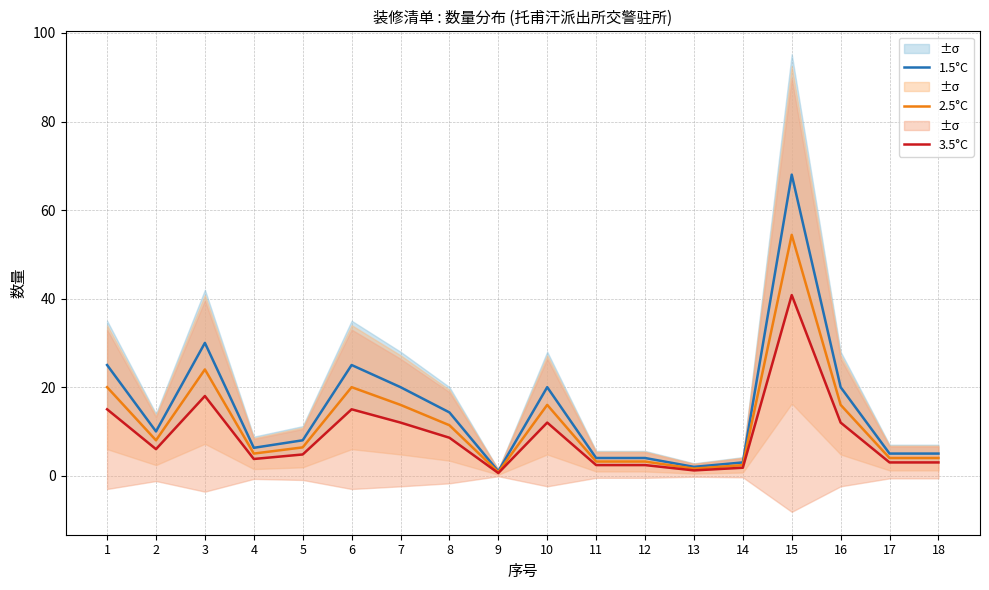

How many lines are shown in the chart?

3